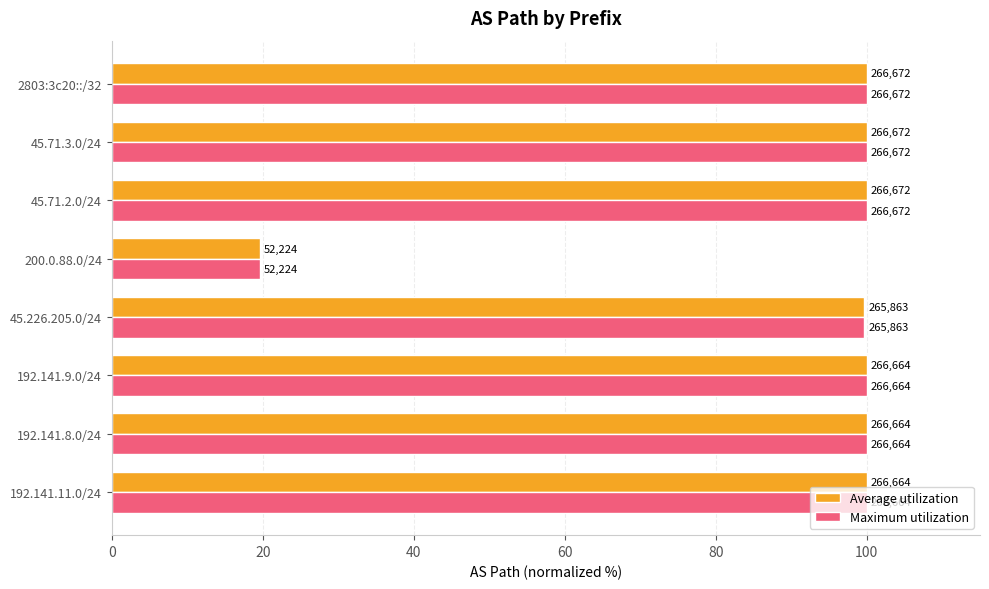

What are all the series names shown in the legend?

Average utilization, Maximum utilization